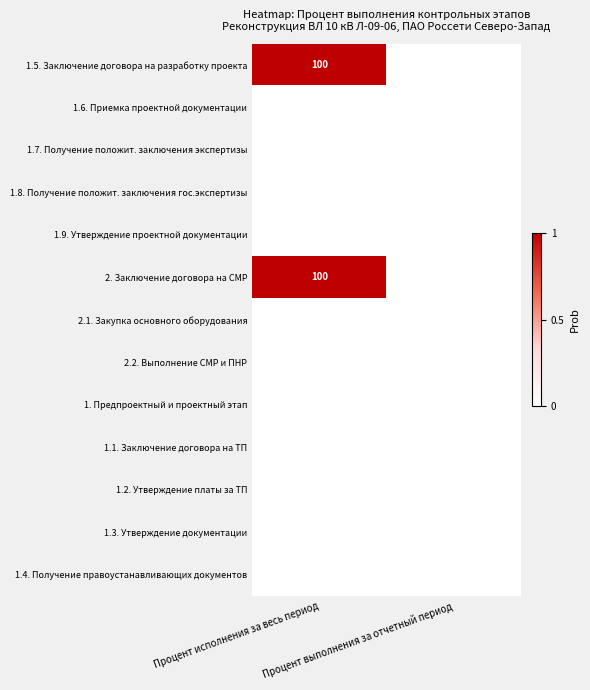

What is the spread (max minus min) of values at Процент исполнения за весь период?

100